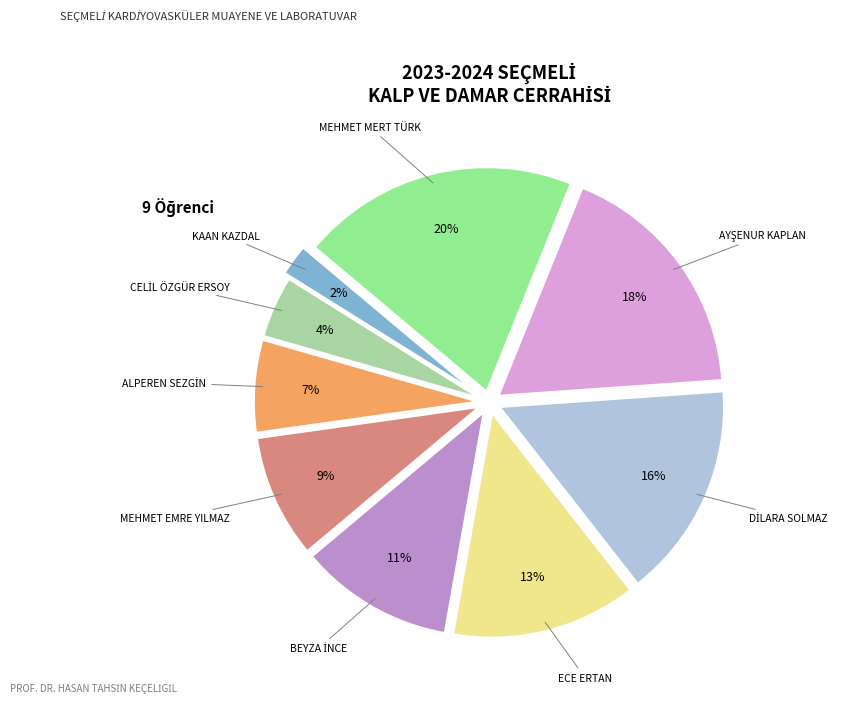

The ECE ERTAN slice represents 13% of the pie. True or false?

True